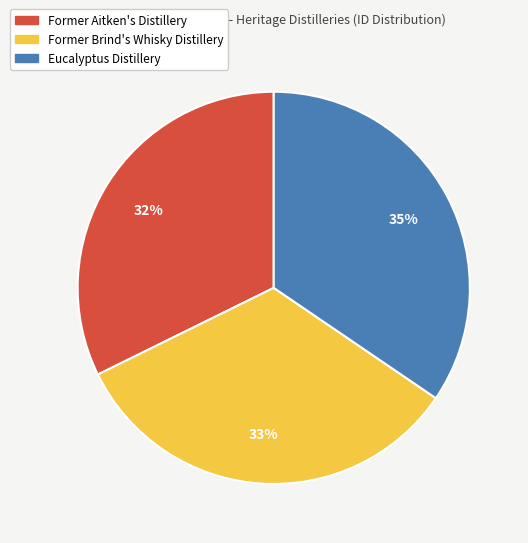

True or false: Eucalyptus Distillery accounts for 35% of the total.

True